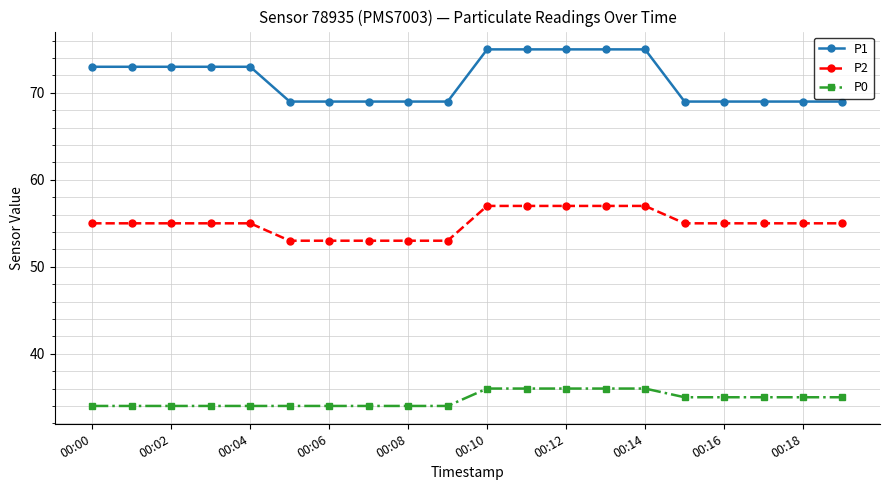

How many distinct data groups are displayed?

3